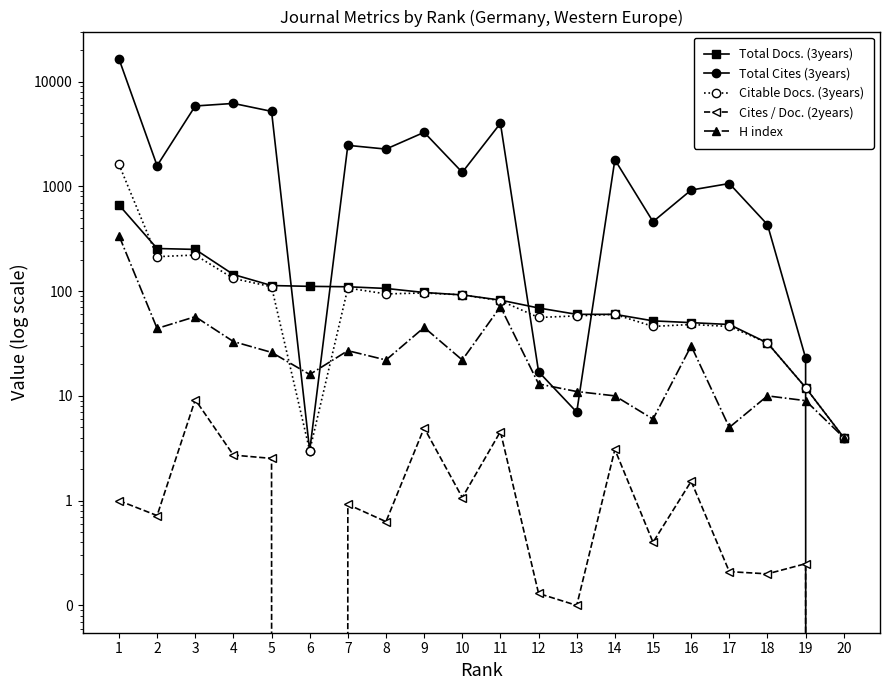

What value does the Total Cites (3years) series have at 18?

431.0